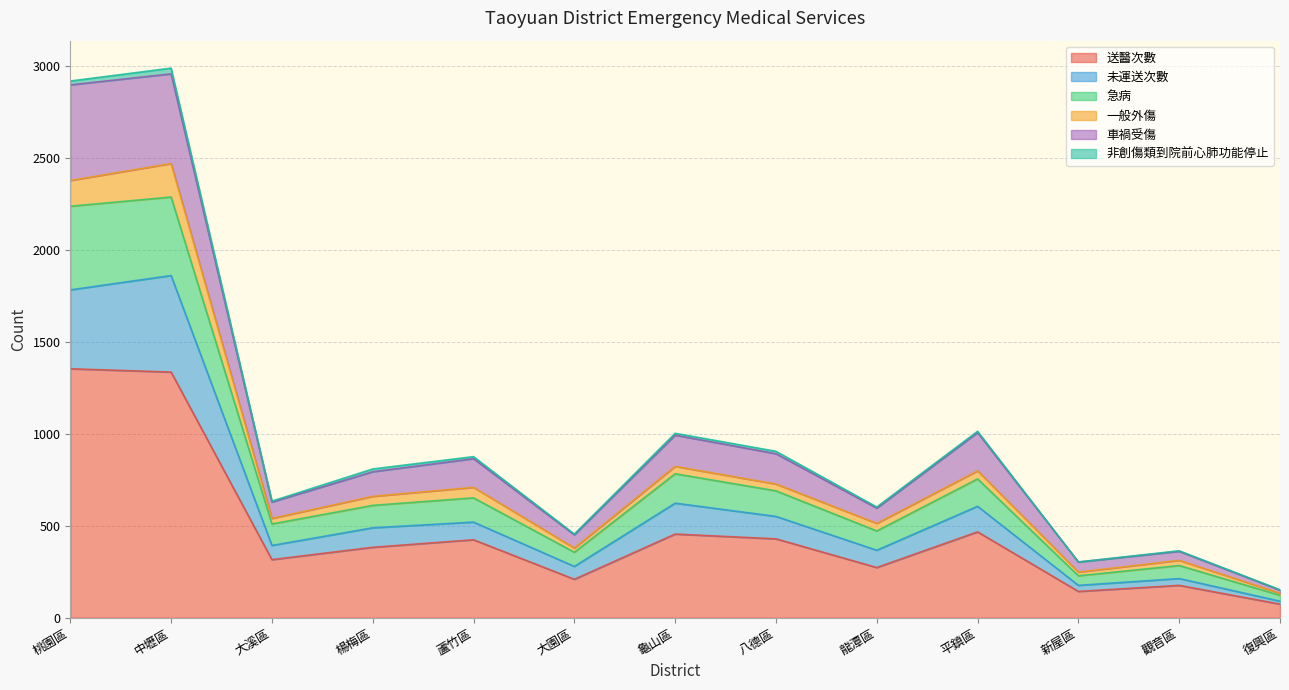

What is the highest value of the 送醫次數 series?

1354